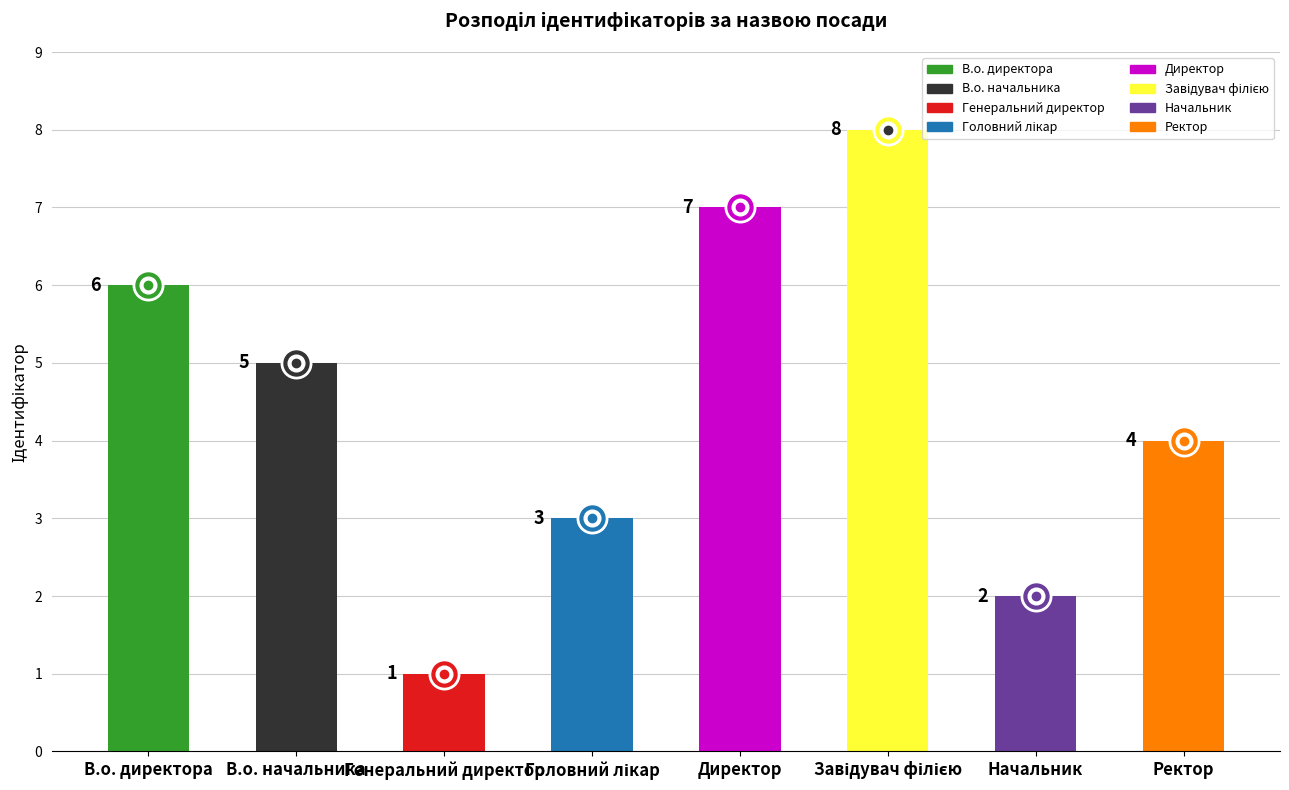

Reading left to right, list all the values displayed in this chart.

В.о. директора=6	В.о. начальника=5	Генеральний директор=1	Головний лікар=3	Директор=7	Завідувач філією=8	Начальник=2	Ректор=4